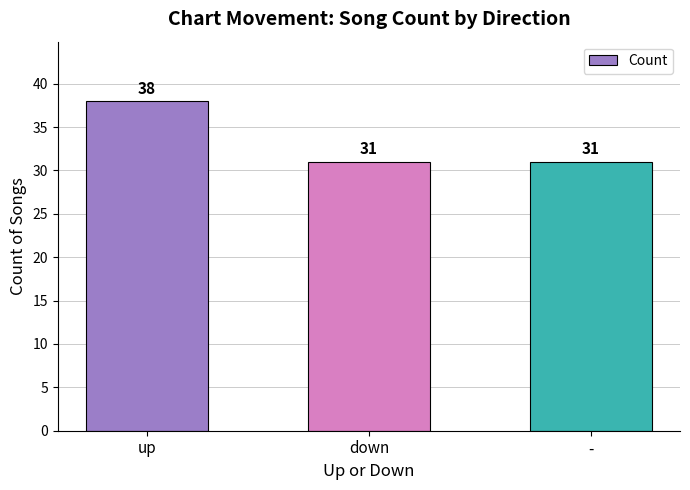

Reading left to right, extract all data points from this chart.

38	31	31